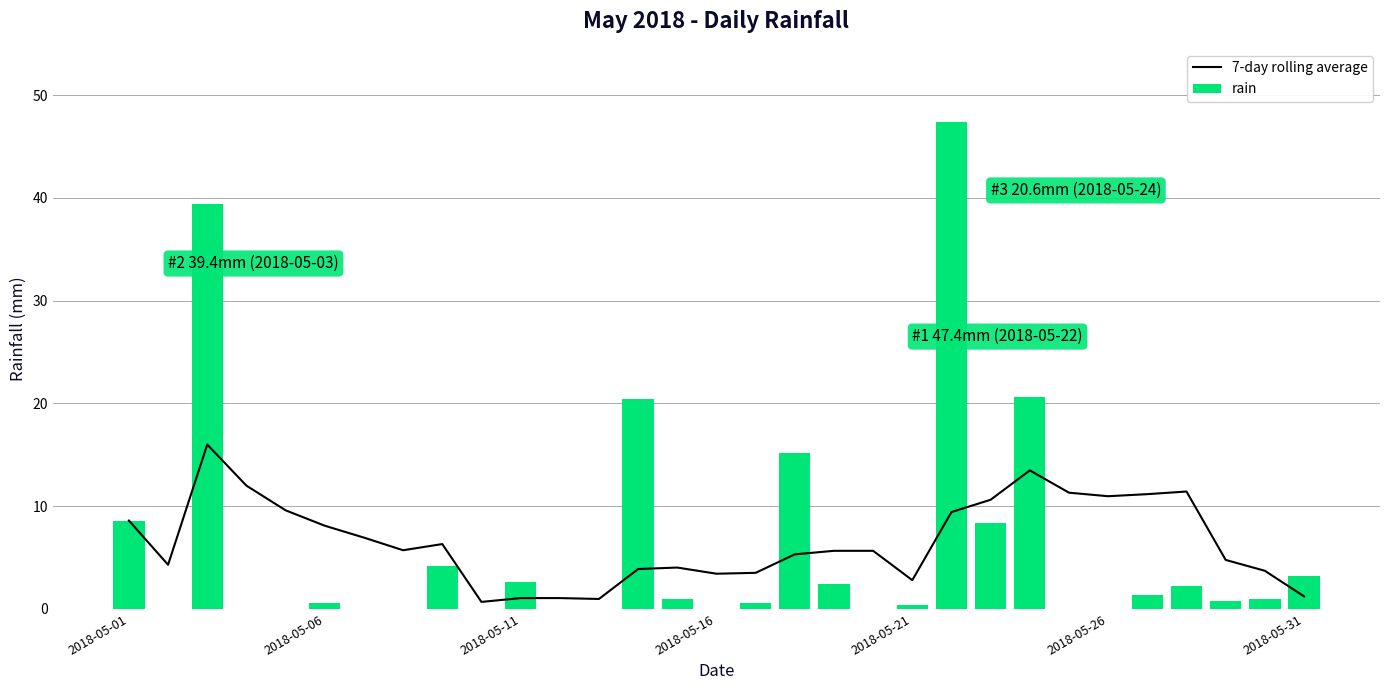

Which series has the largest total across all categories?

7-day rolling average